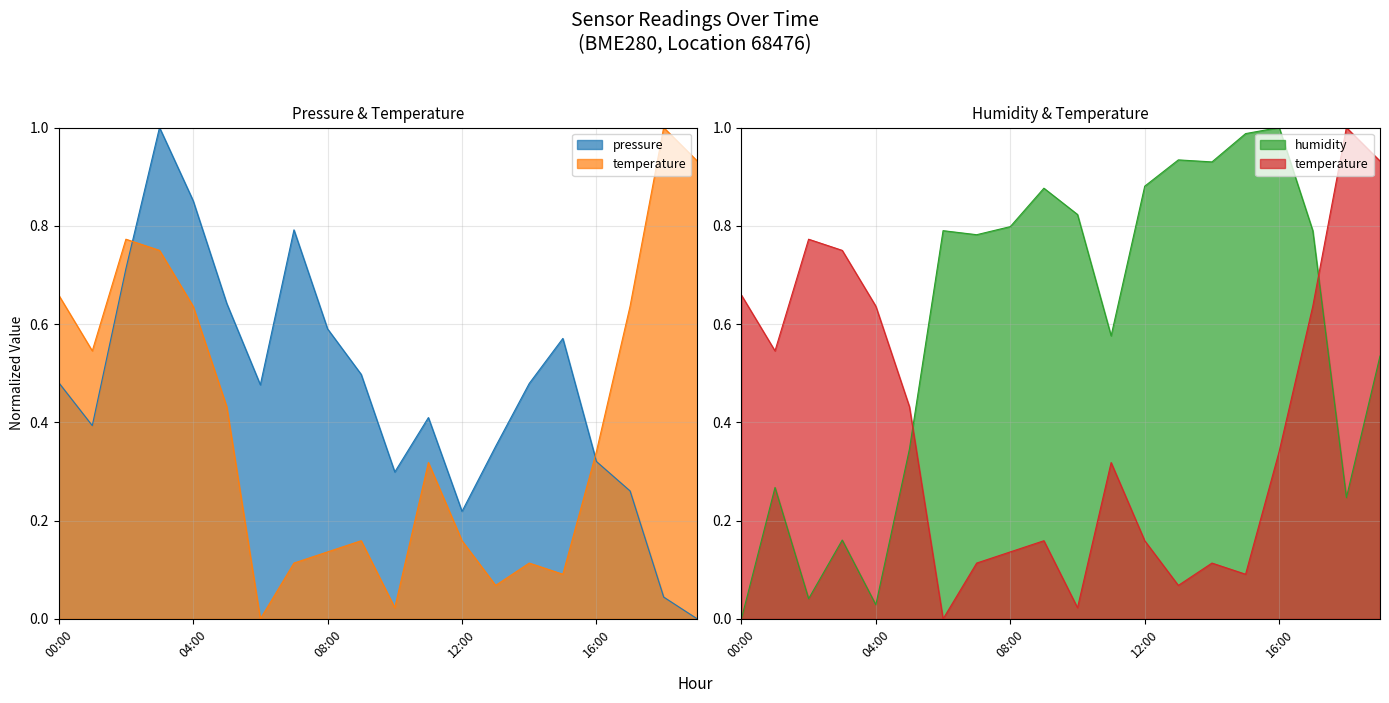

How many data points in temperature are above 0?

19